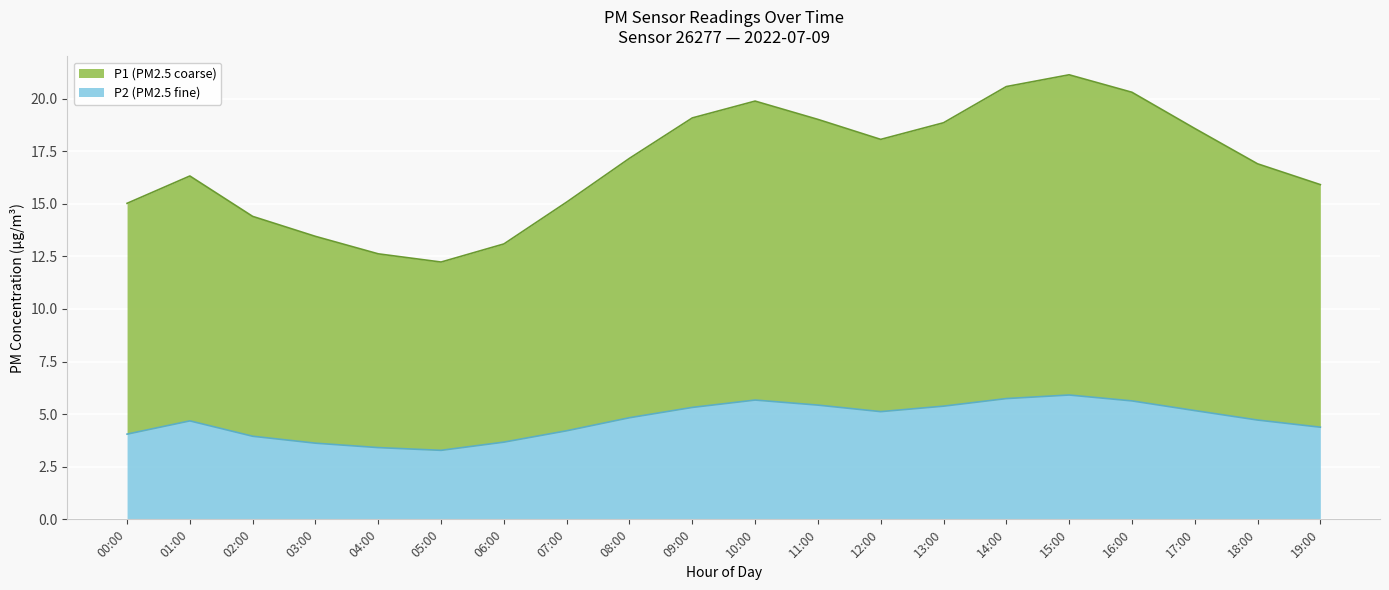

Which series has the largest total across all categories?

P1